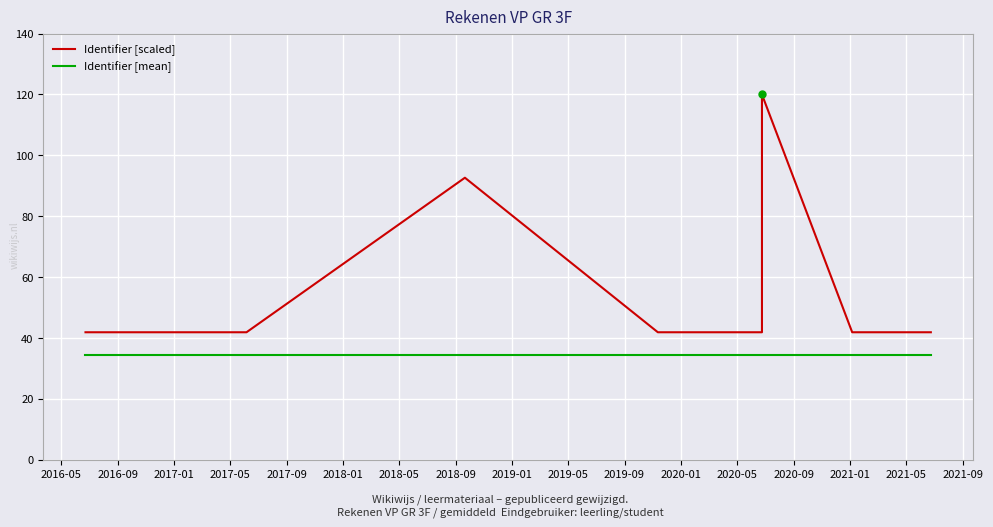

Which series changed the most between 2016-09 and 2020-01?

Identifier [scaled]